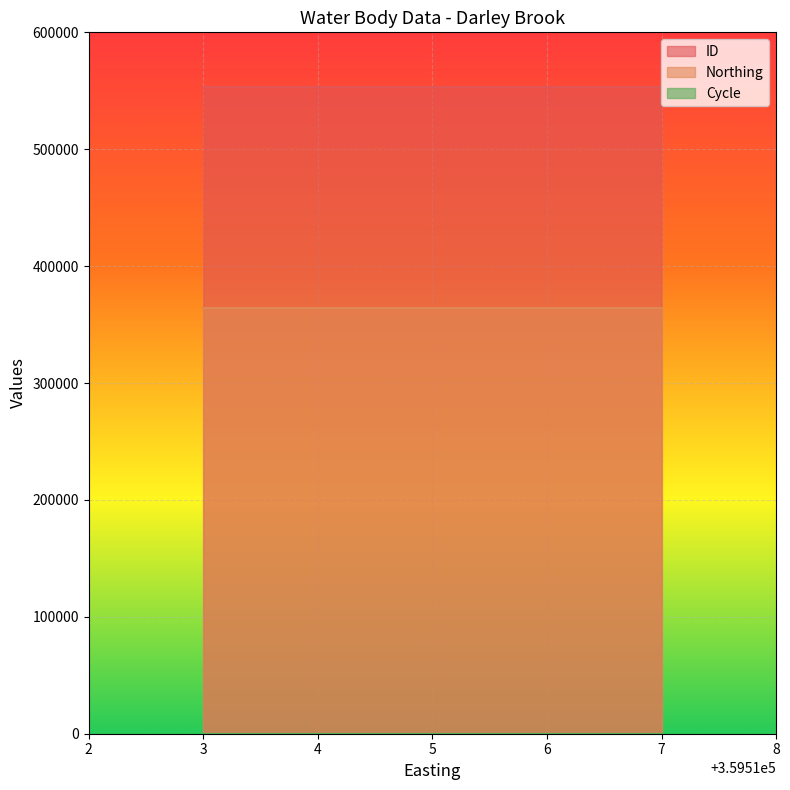

True or false: ID has more than 0 points higher than both neighbors.

False